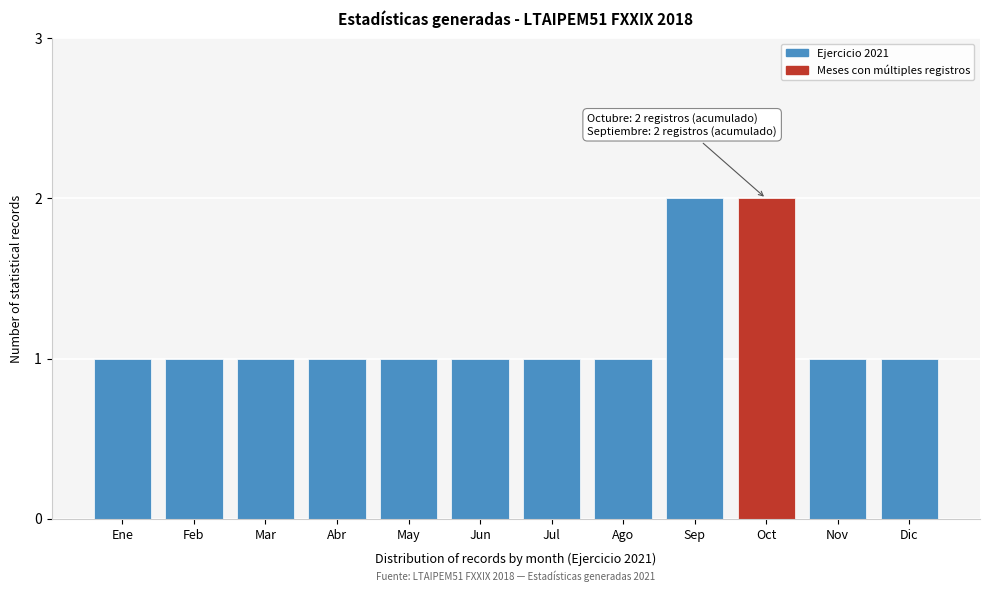

Reading left to right, extract all data points from this chart.

Ene=1	Feb=1	Mar=1	Abr=1	May=1	Jun=1	Jul=1	Ago=1	Sep=2	Oct=2	Nov=1	Dic=1